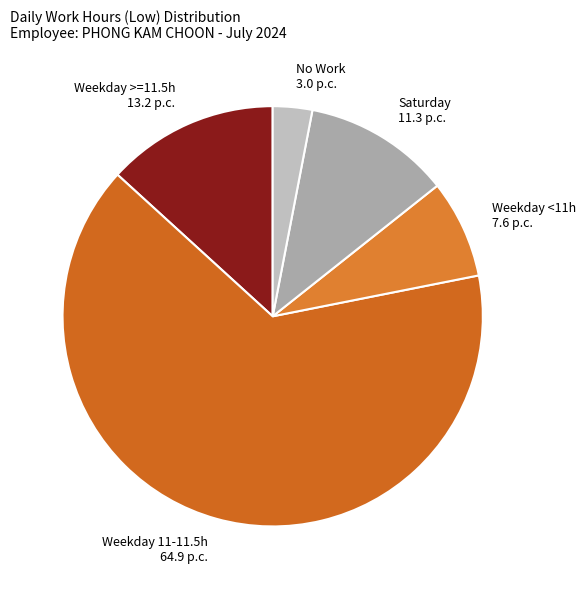

Which category has the smallest portion of the pie?

No Work 3.0 p.c.